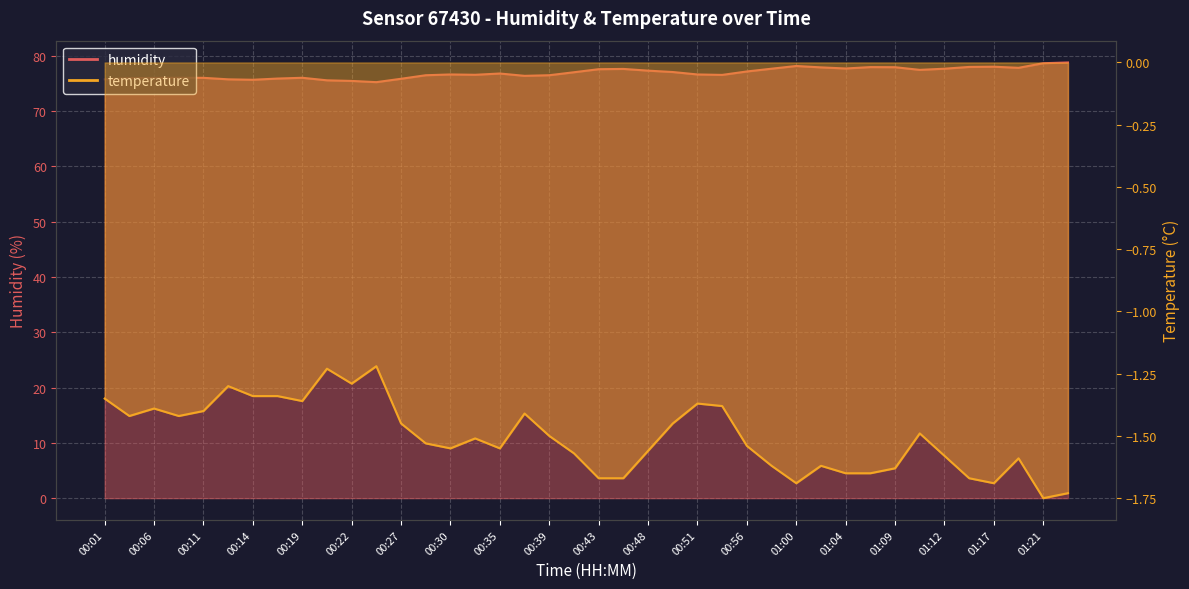

Which has a higher value, 00:49 or 00:07?

00:49